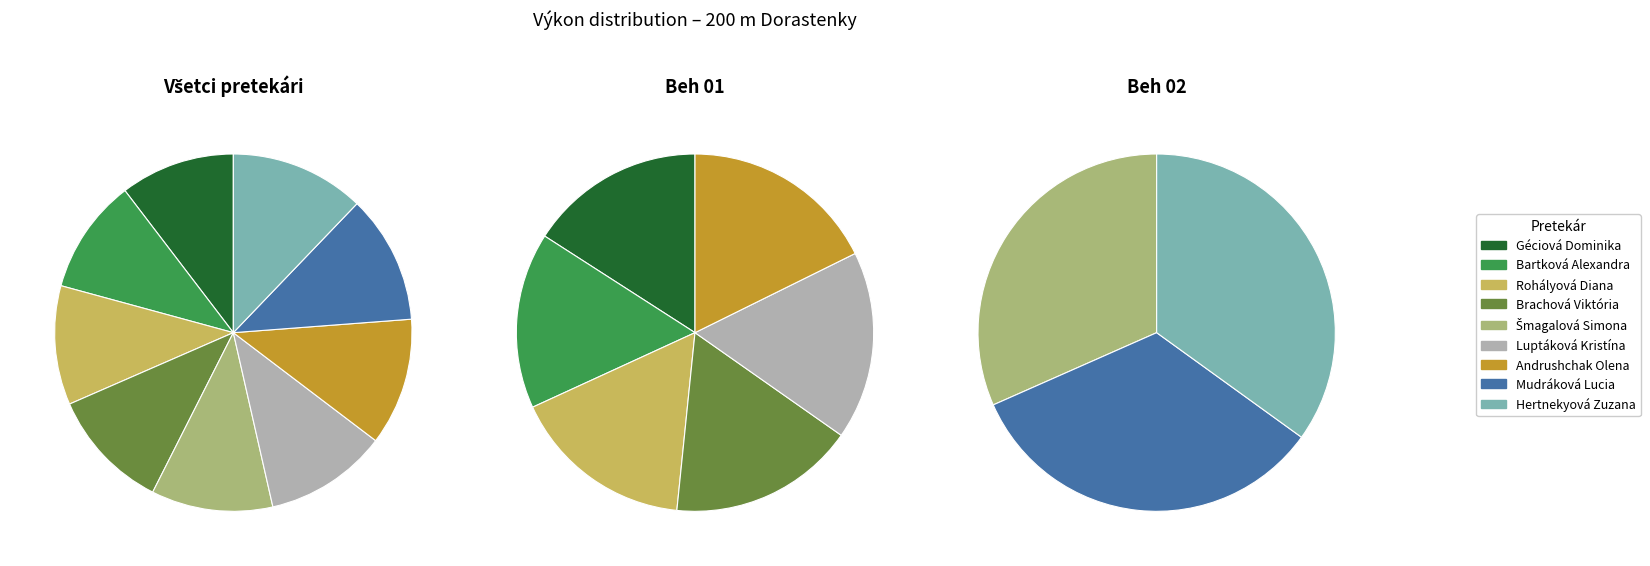

Combined, what portion of the pie is Géciová Dominika and Andrushchak Olena?

21.9%